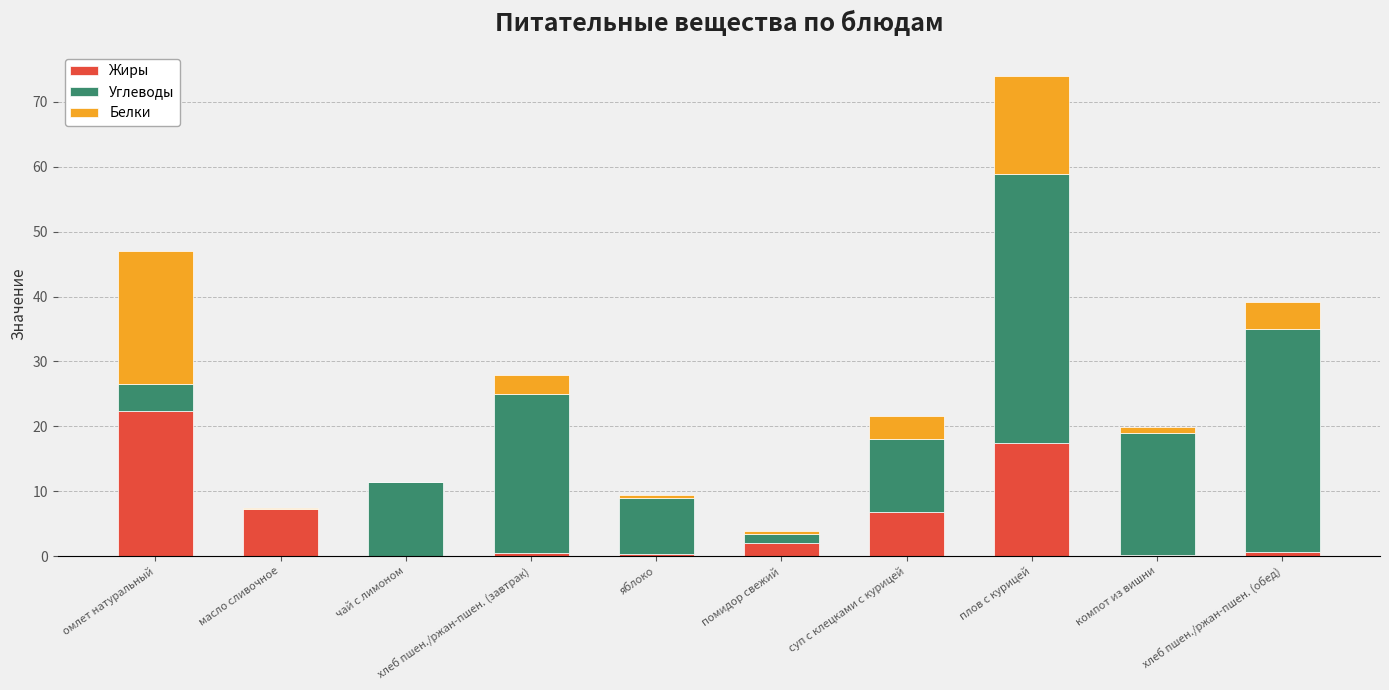

At which category is the sum across all series the highest?

плов с курицей